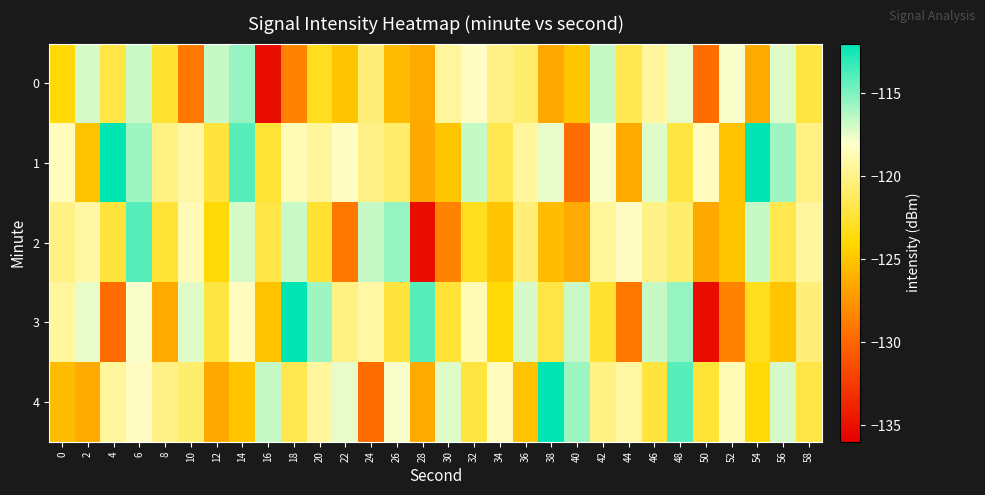

What is the difference between the highest and lowest values at 2?

9.3